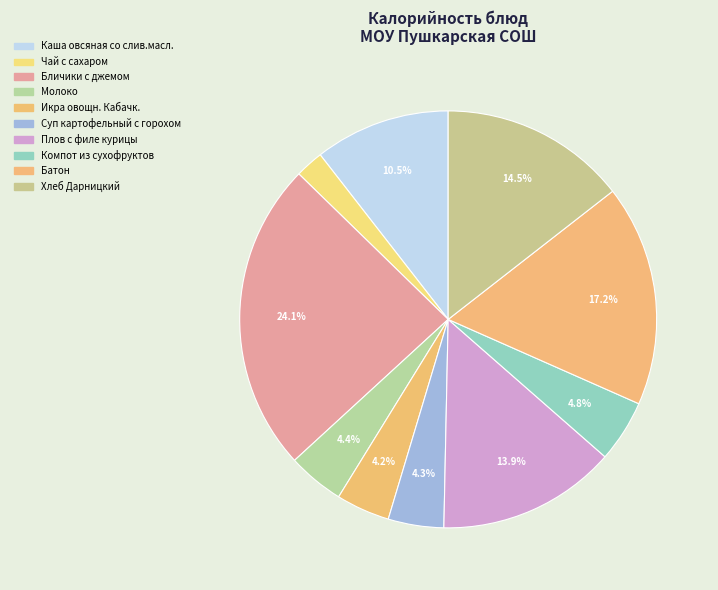

Is Плов с филе курицы the majority of the pie?

No